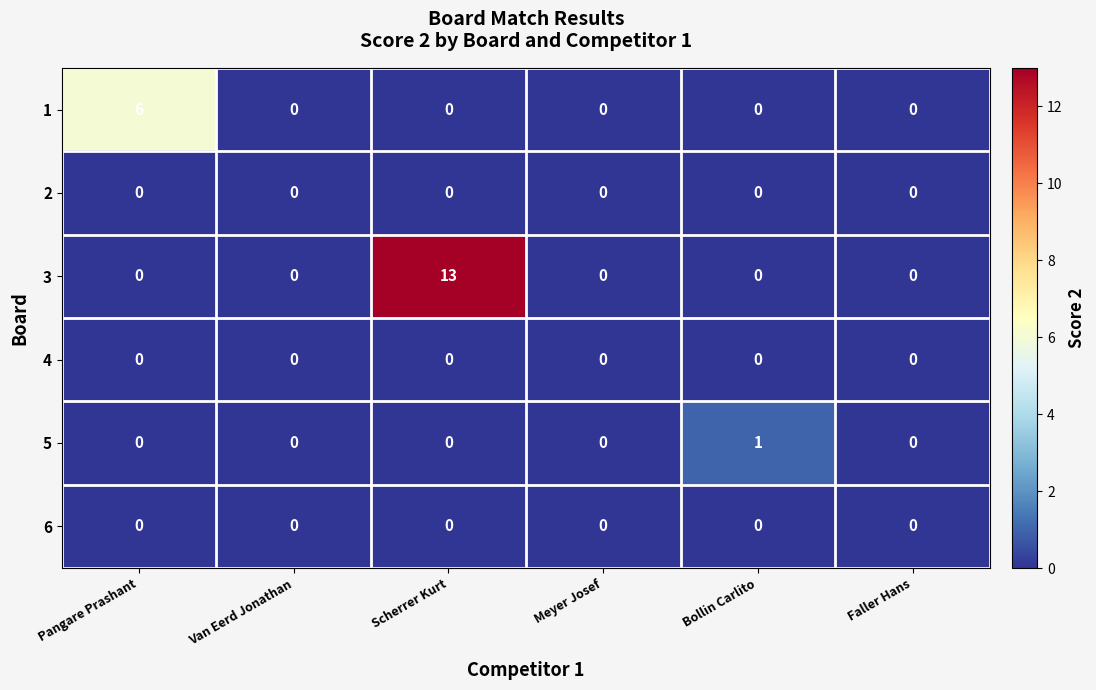

Which series has the widest spread of values?

3